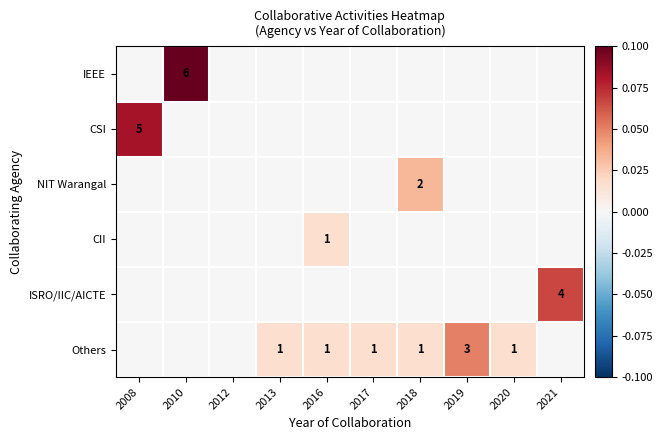

Is it true that Others equals 0 at 2017?

False